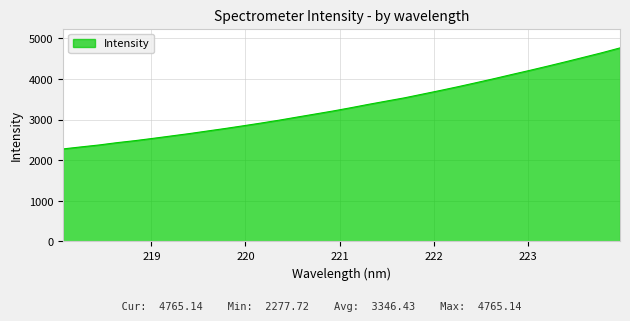

What is the difference between the second highest and minimum values?

2369.3